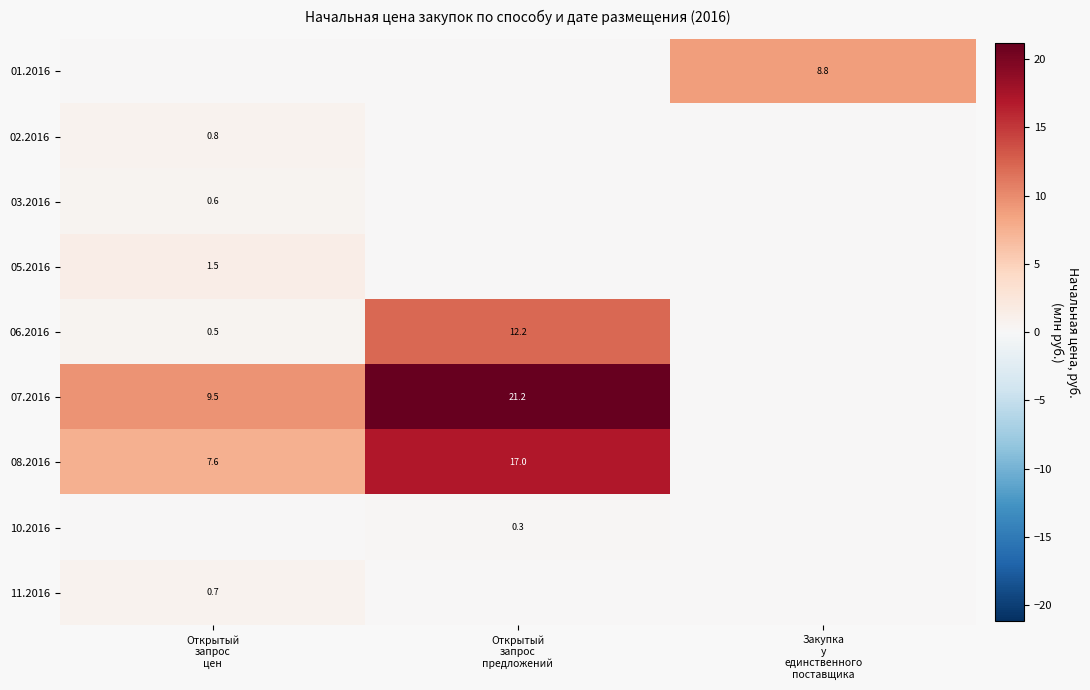

Is the value of 07.2016 at Открытый запрос предложений greater than the value of 11.2016 at Закупка у единственного поставщика?

Yes